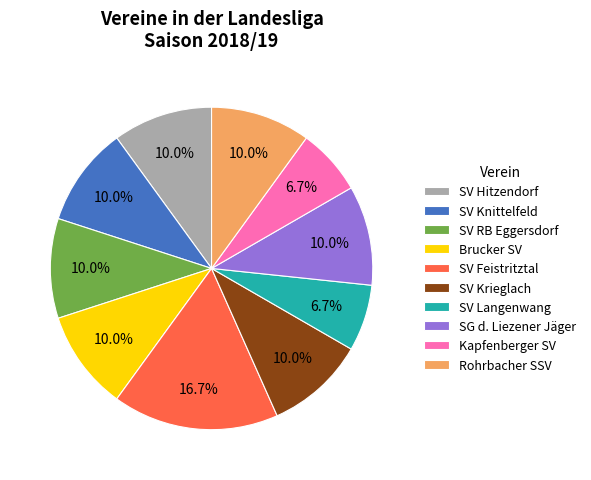

Does SV Krieglach account for over 50% of the chart?

No